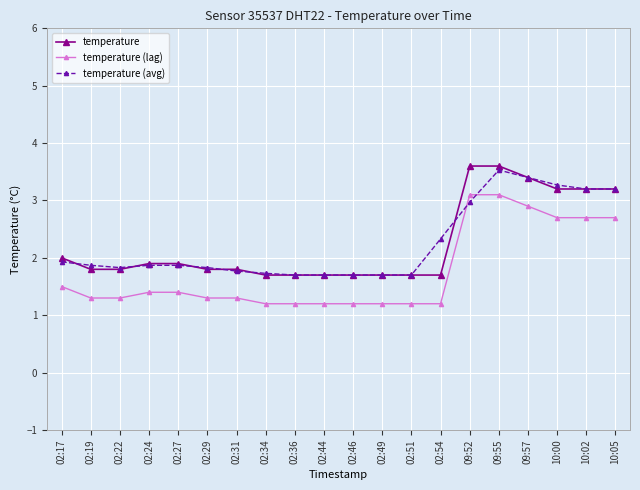

True or false: temperature (avg) and temperature (lag) intersect in this chart.

True